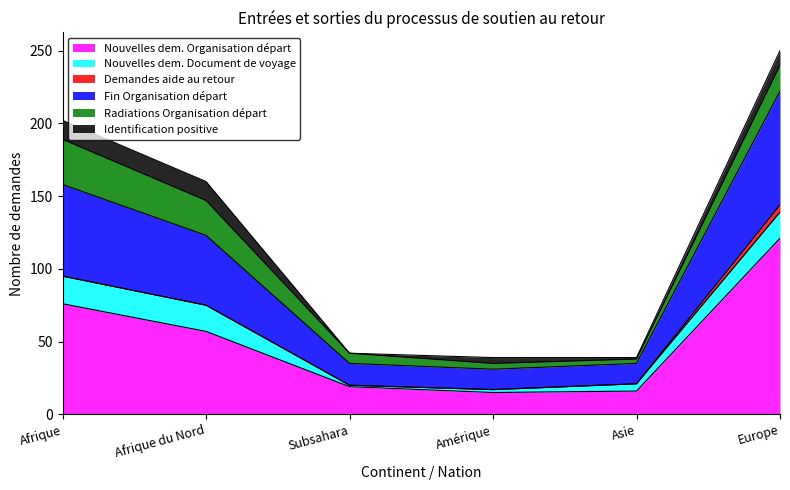

True or false: Identification positive and Demandes aide au retour cross at least once.

False